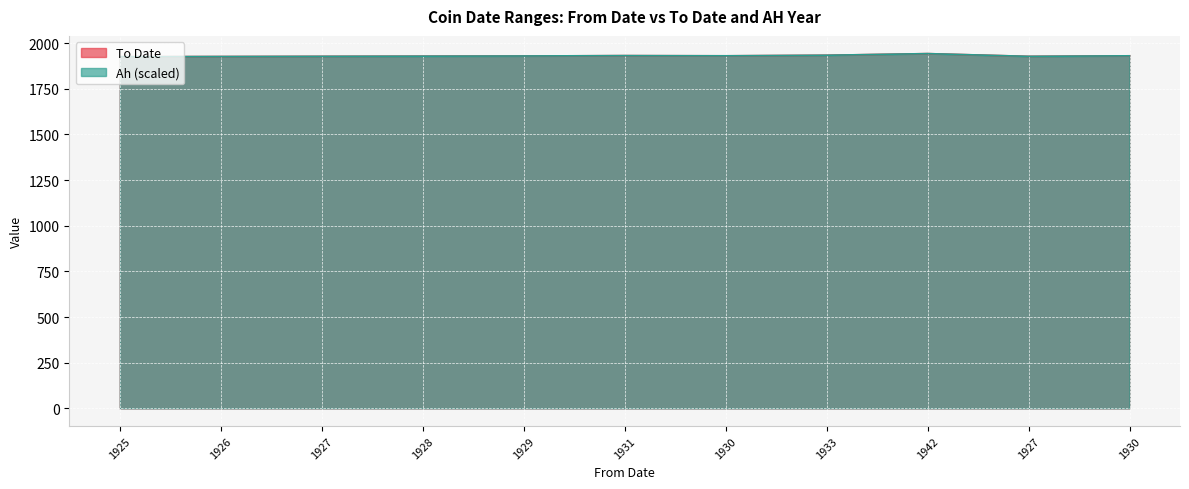

The value of Ah at 1927 is 2723. True or false?

False